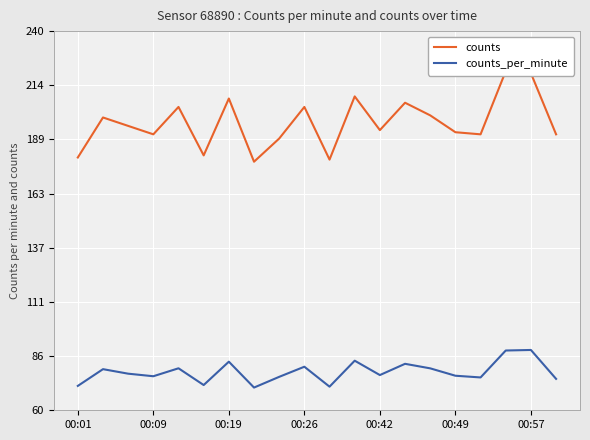

Is it true that counts_per_minute equals 53.8 at 00:26?

False